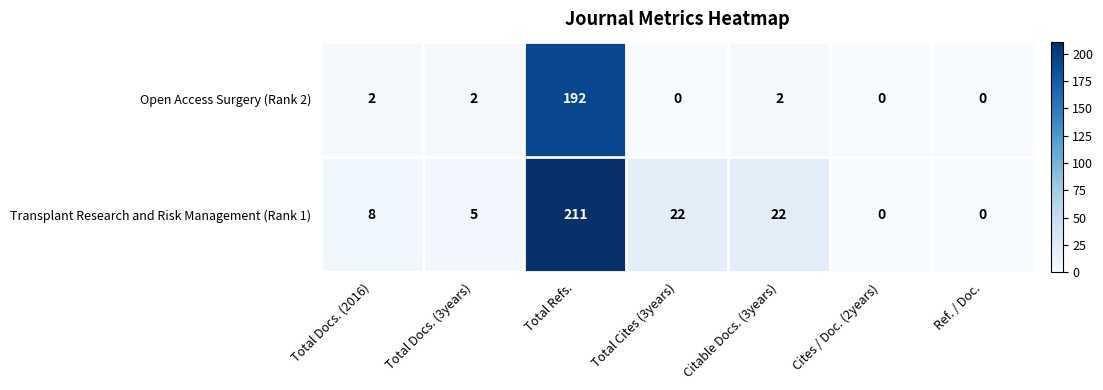

Is it true that Open Access Surgery (Rank 2) equals 2 at Citable Docs. (3years)?

True